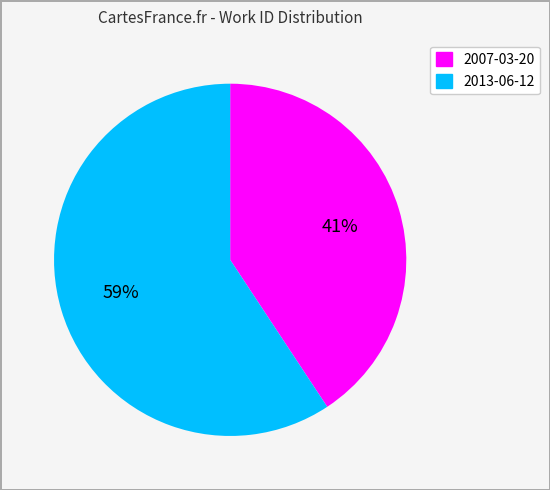

Which category has the biggest portion of the pie?

2013-06-12